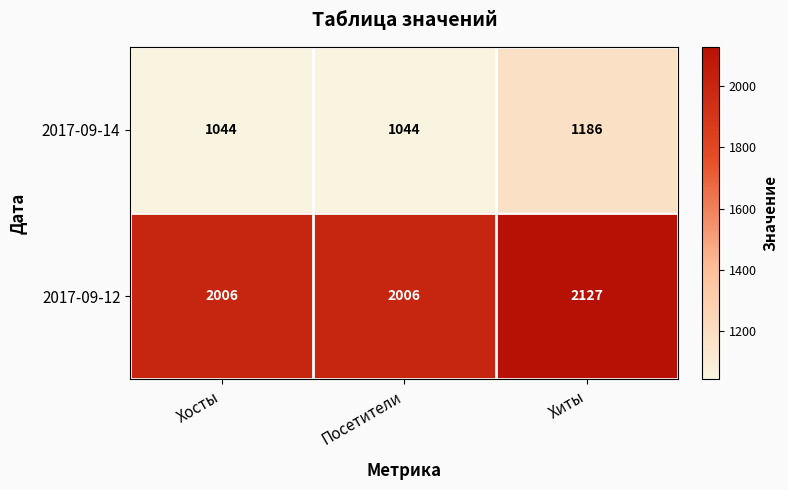

List the series in order of their overall mean, highest first.

2017-09-12, 2017-09-14